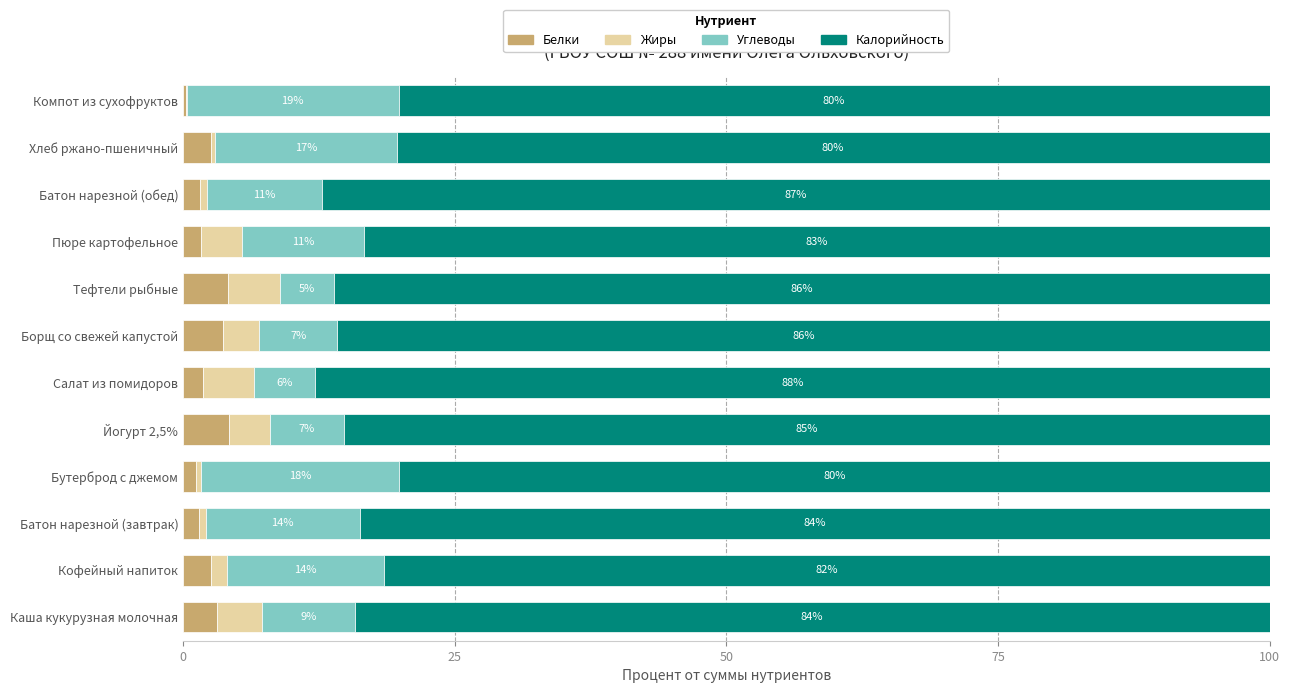

What are all the series names shown in the legend?

Белки, Жиры, Углеводы, Калорийность